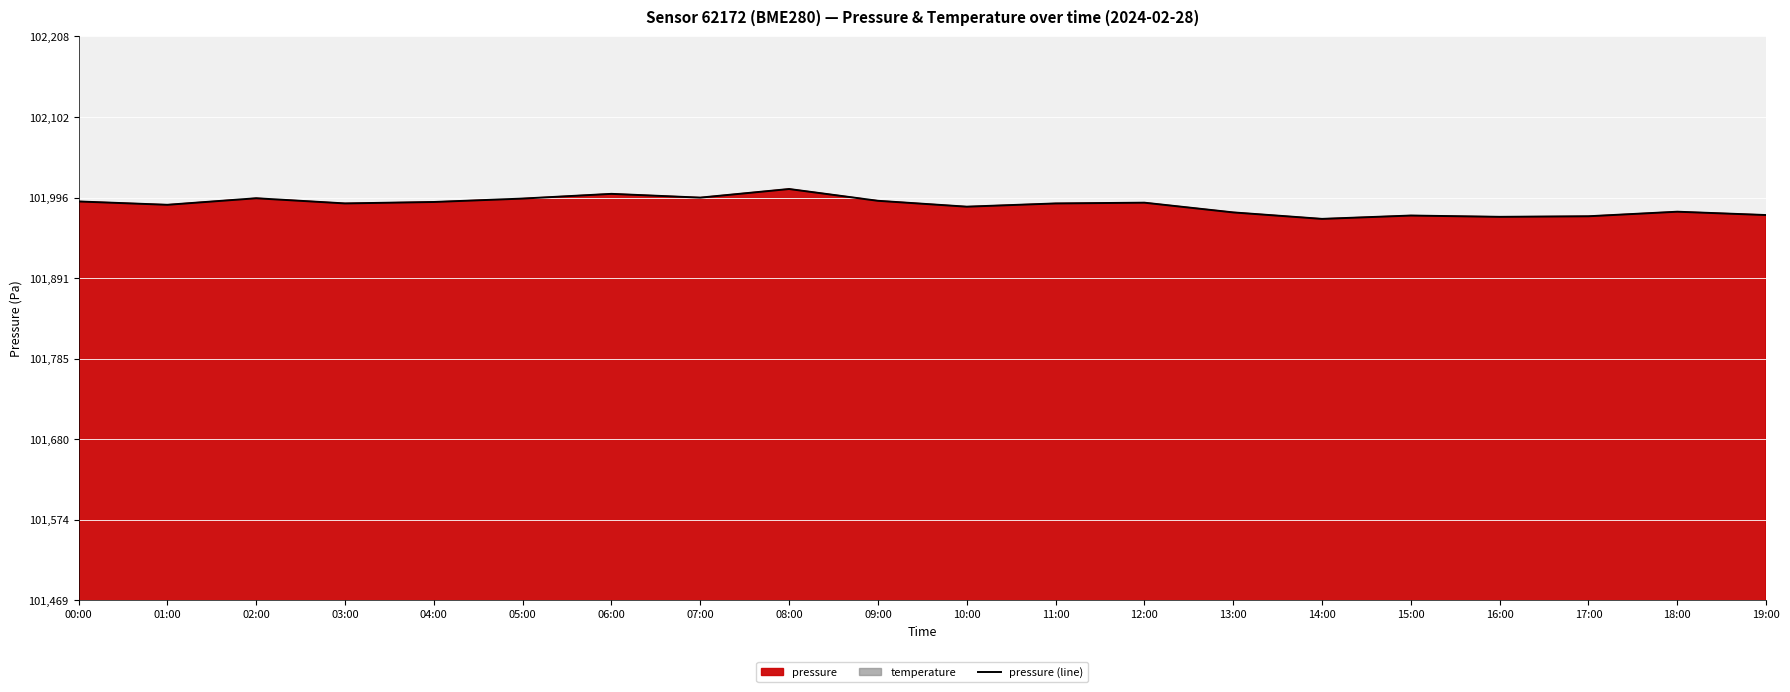

Which has a higher value, 01:00 or 12:00?

12:00